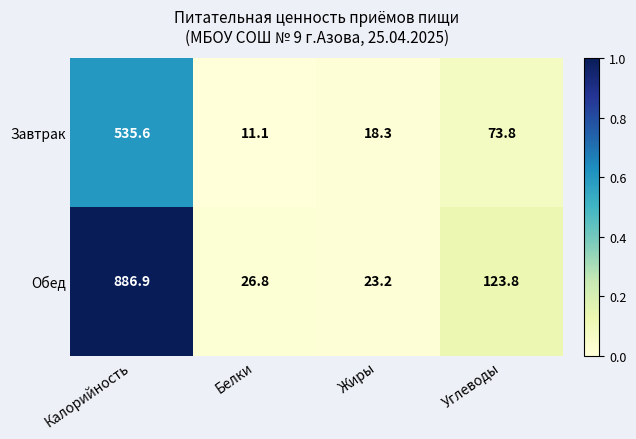

Which series has the largest range (max minus min)?

Обед